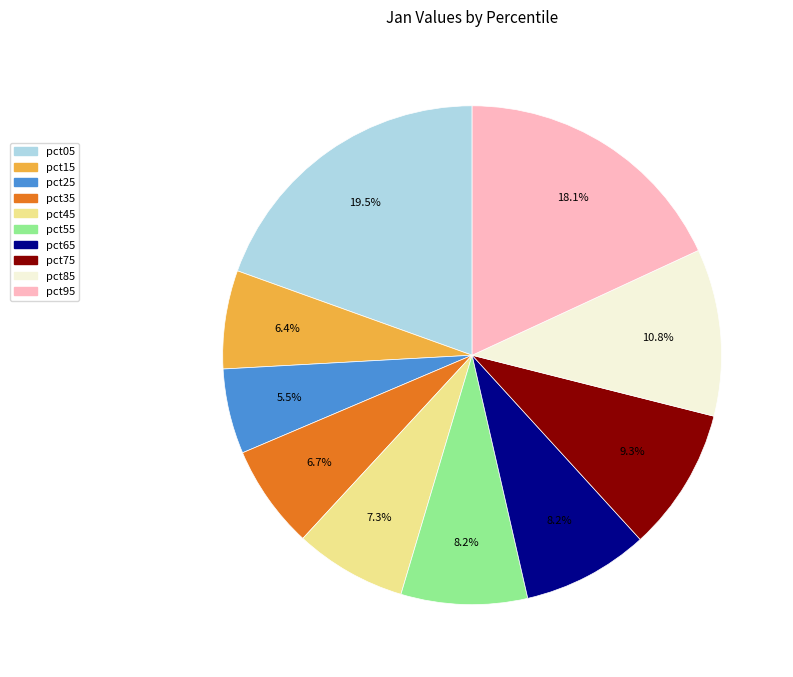

True or false: pct75 accounts for 1% of the total.

False